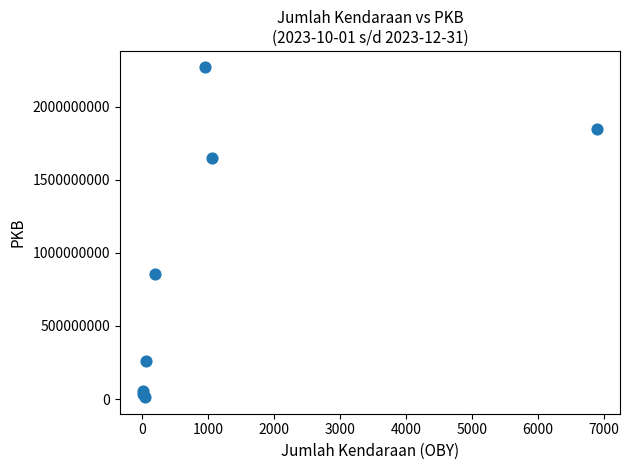

What Y value in the scatter plot is closest to 1139965770?

852622213